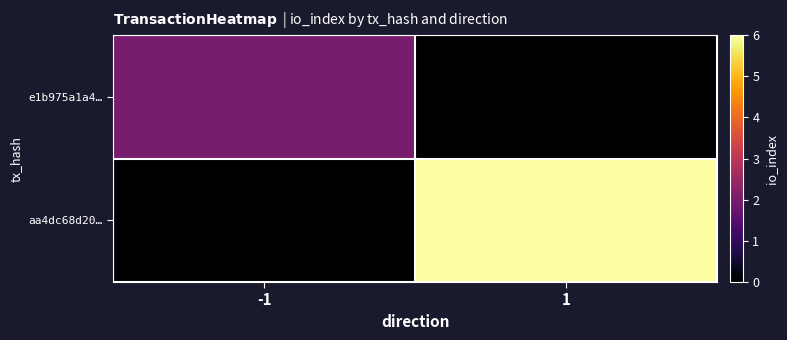

List the series in order of their peak value, highest first.

aa4dc68d20…, e1b975a1a4…